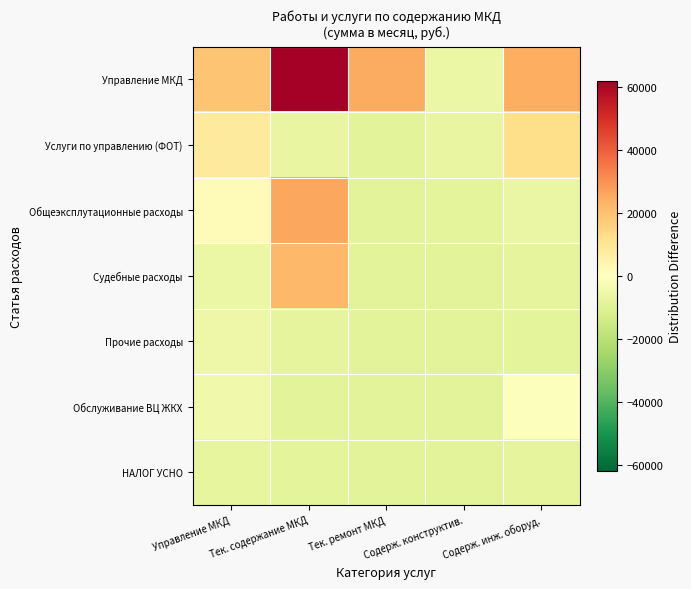

How many distinct data groups are displayed?

7